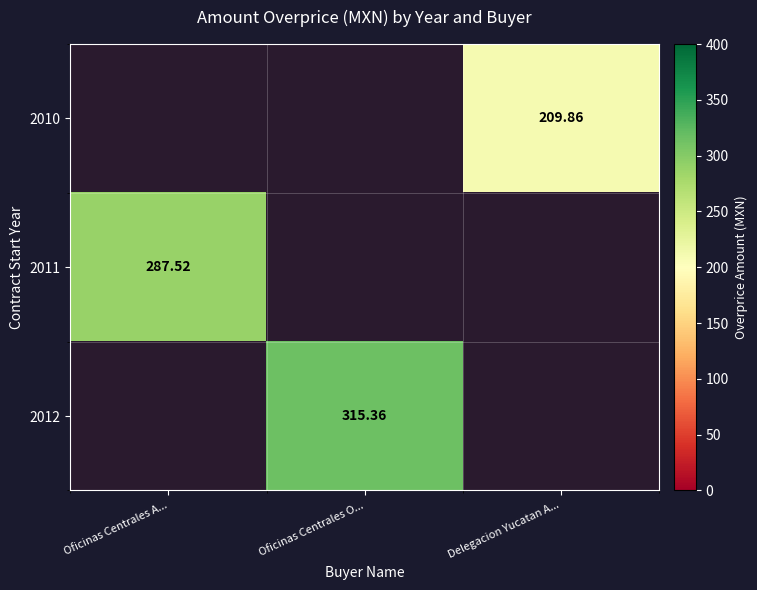

Rank the series at Delegacion Yucatan A... from highest to lowest value.

2010, 2011, 2012